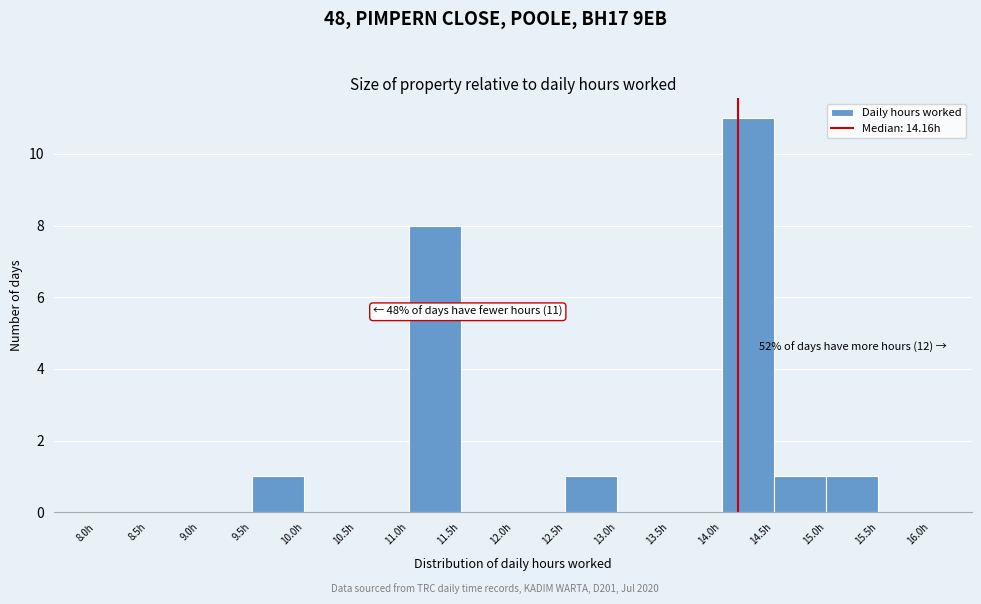

Over which range of the x-axis is the bar tallest?

14.0 to 14.5